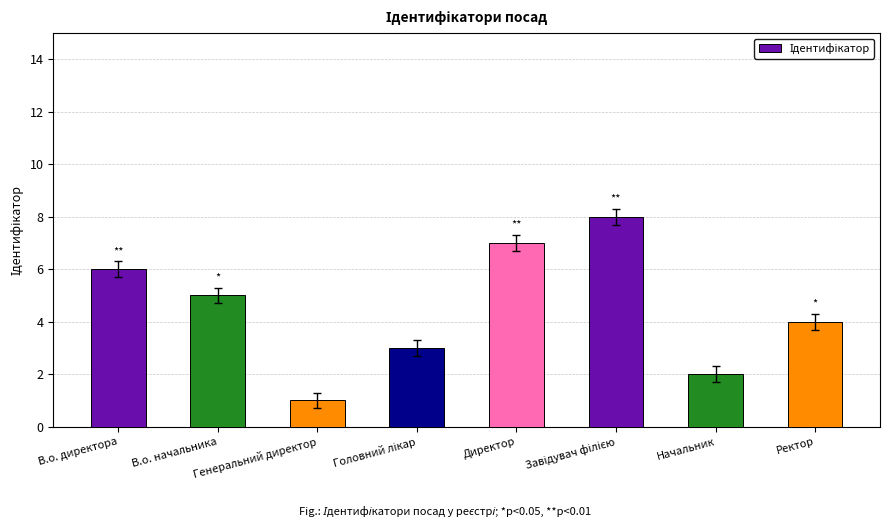

True or false: the data shows 3 at Начальник.

False